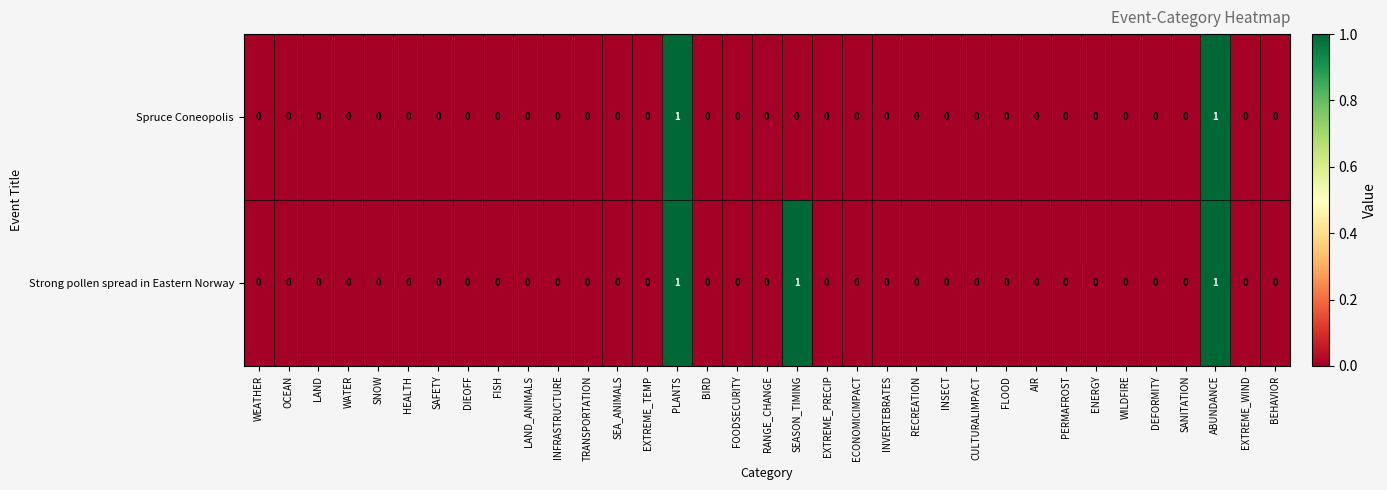

How many Strong pollen spread in Eastern Norway values are between 0 and 1?

35